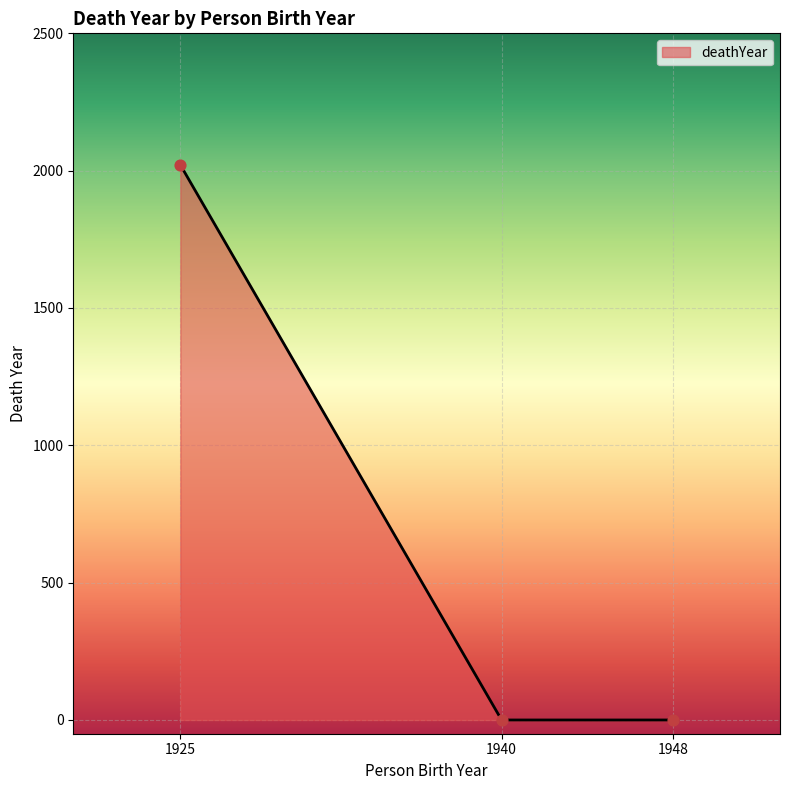

Between 1940 and 1925, which is larger?

1925